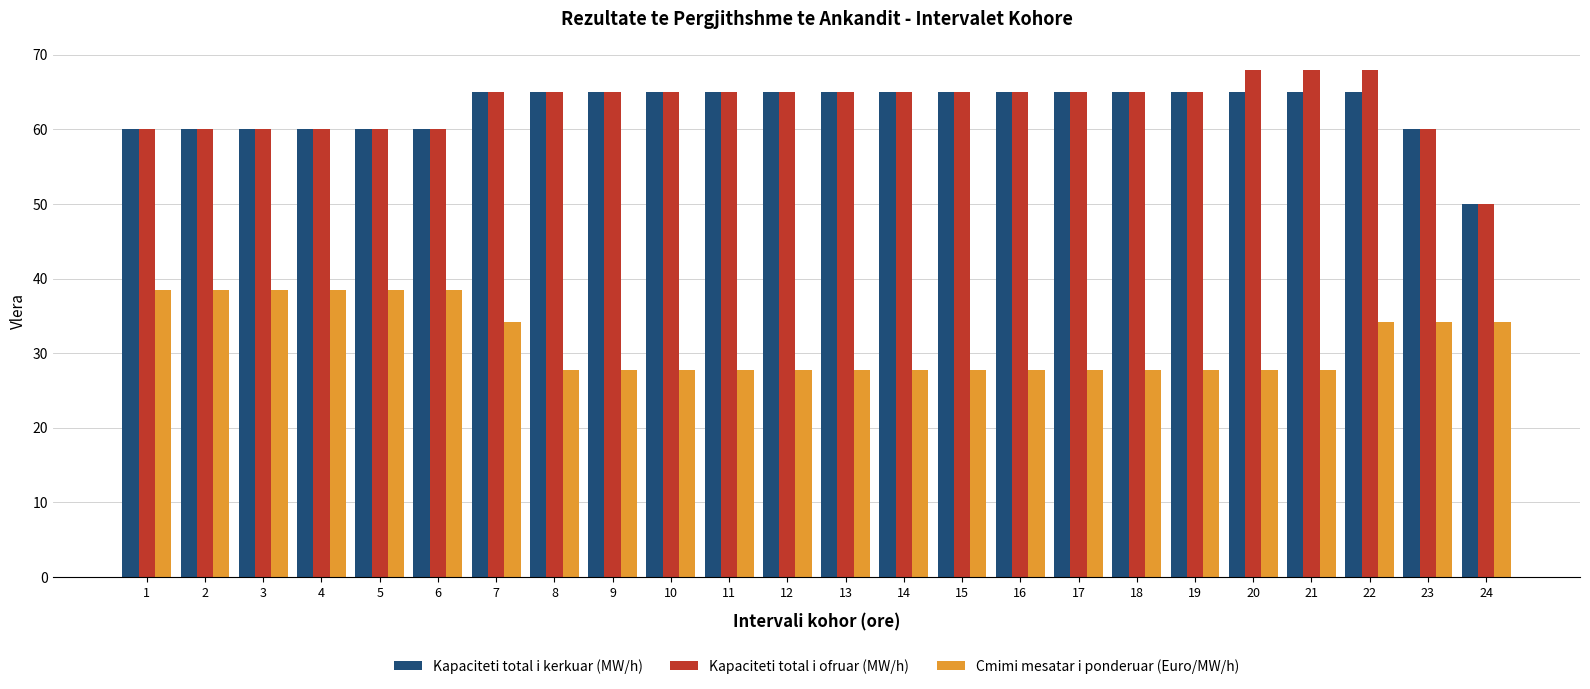

At how many categories does at least one series exceed 28?

24